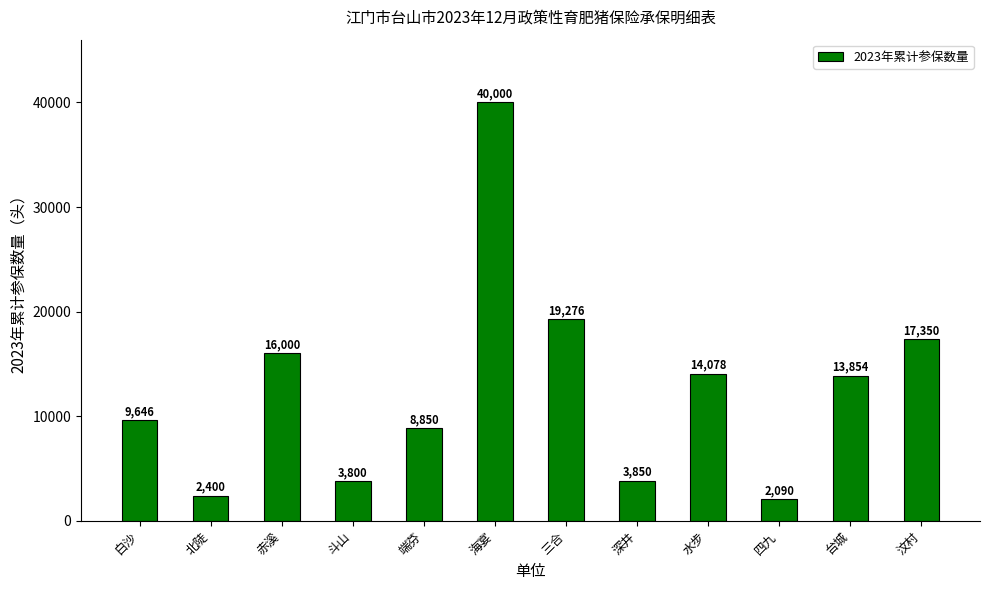

What is the average value?

12600